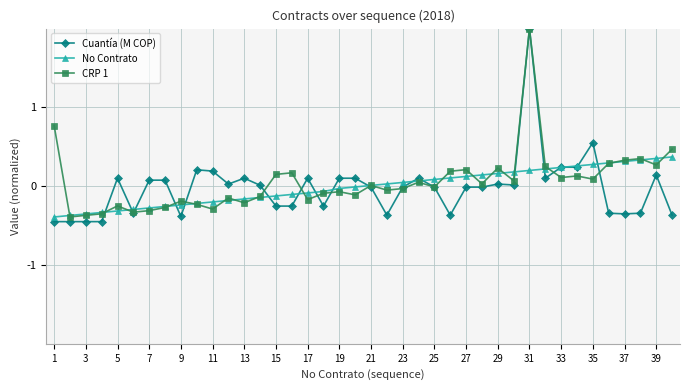

At how many categories does at least one series exceed 1?

1